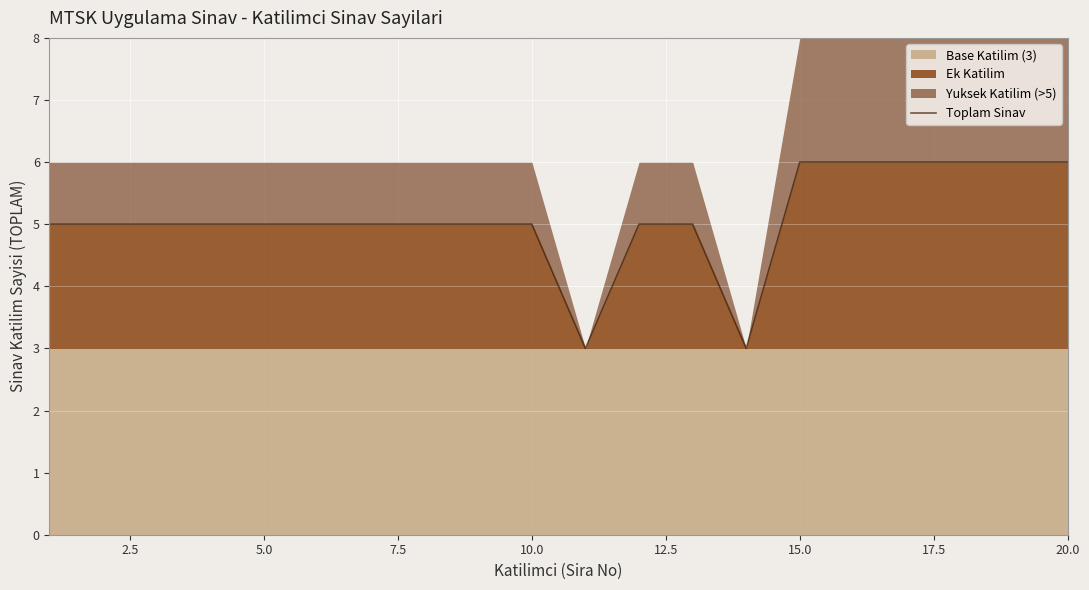

What is the highest value of the Ek Katilim series?

6